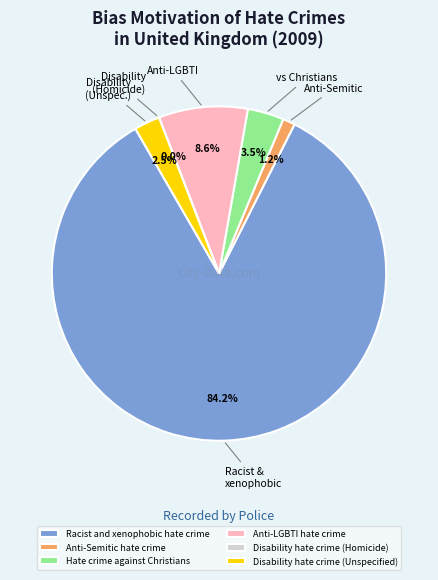

What percentage do Anti-LGBTI hate crime and Hate crime against Christians together represent?

12.1%